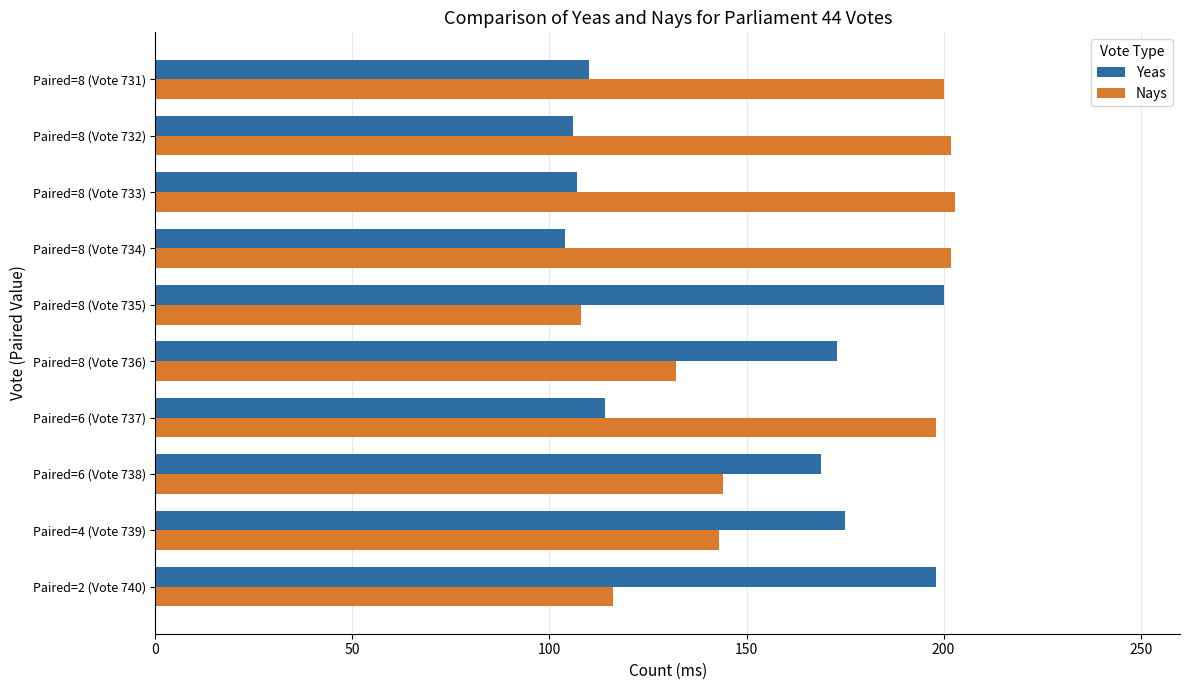

At how many categories does at least one series exceed 161?

10